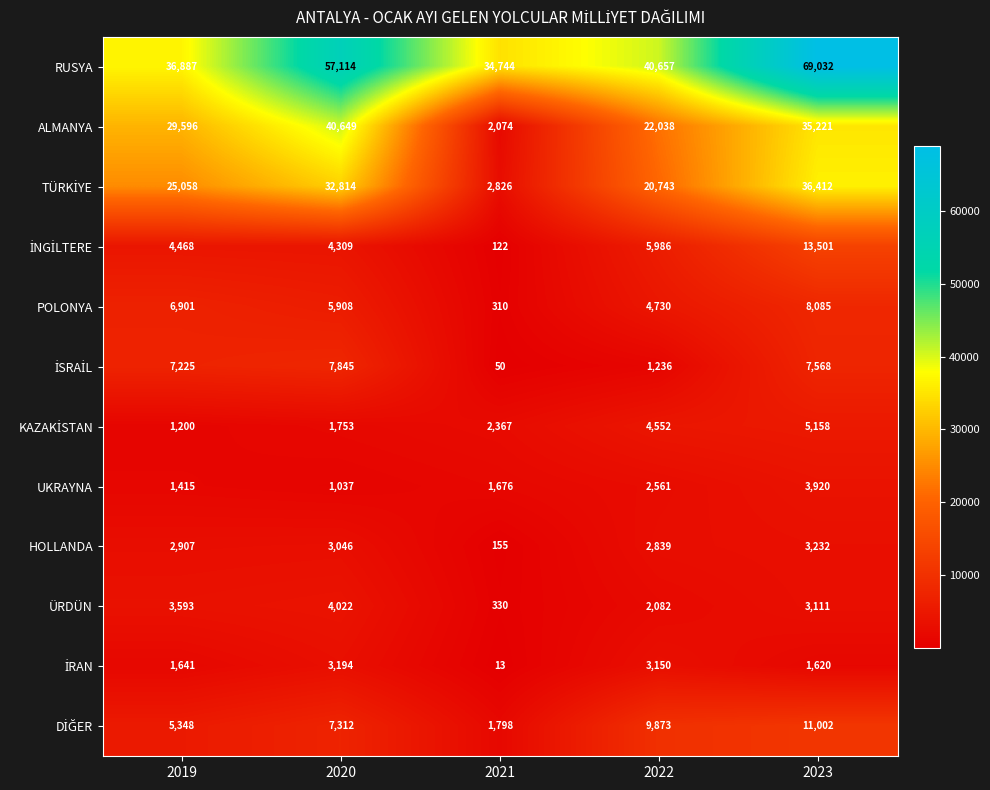

What is the average value of the ALMANYA series?

25916